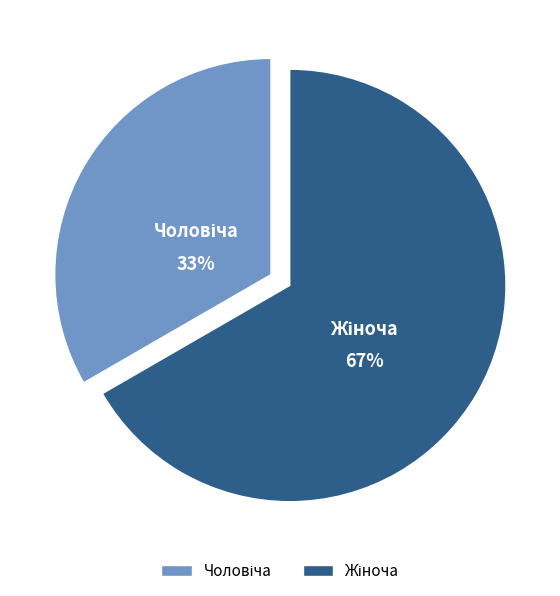

Does any single category account for the majority?

Yes